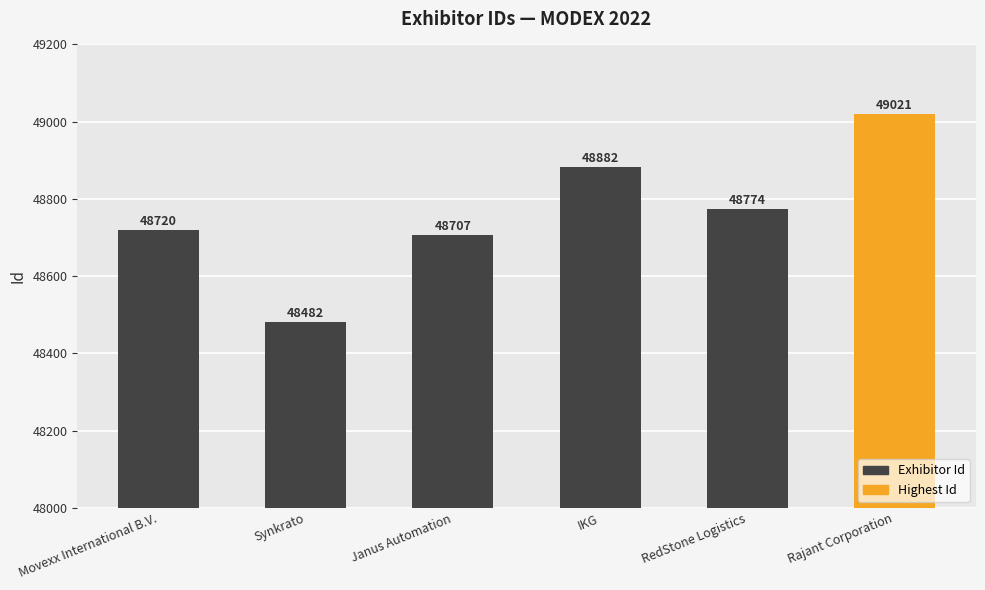

The value at Janus Automation is 48707. True or false?

True